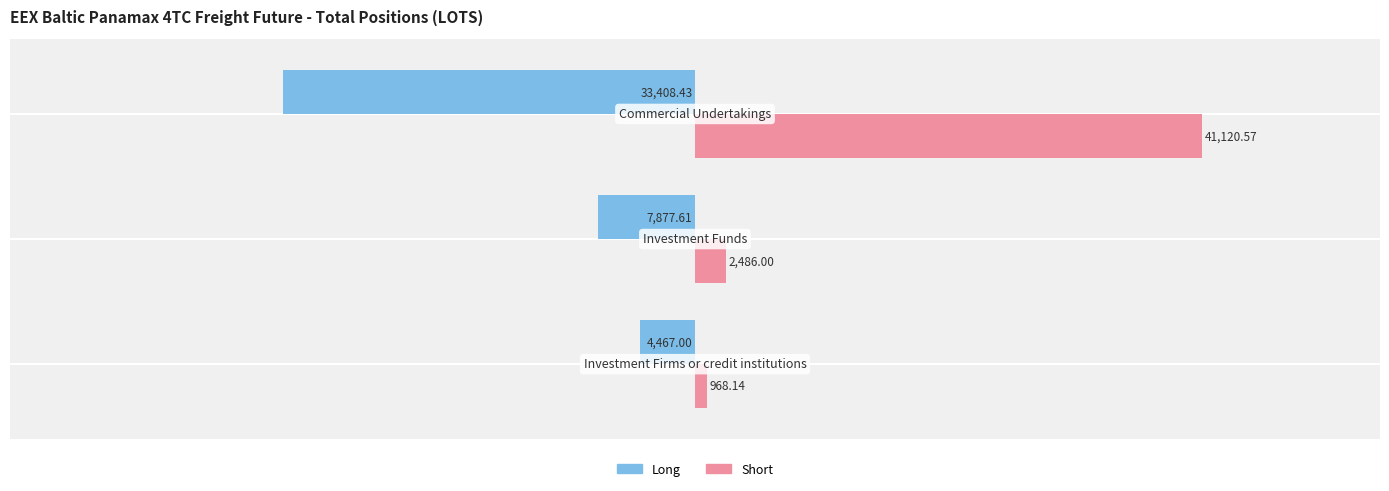

What is the spread (max minus min) of values at 0.0?

5435.1